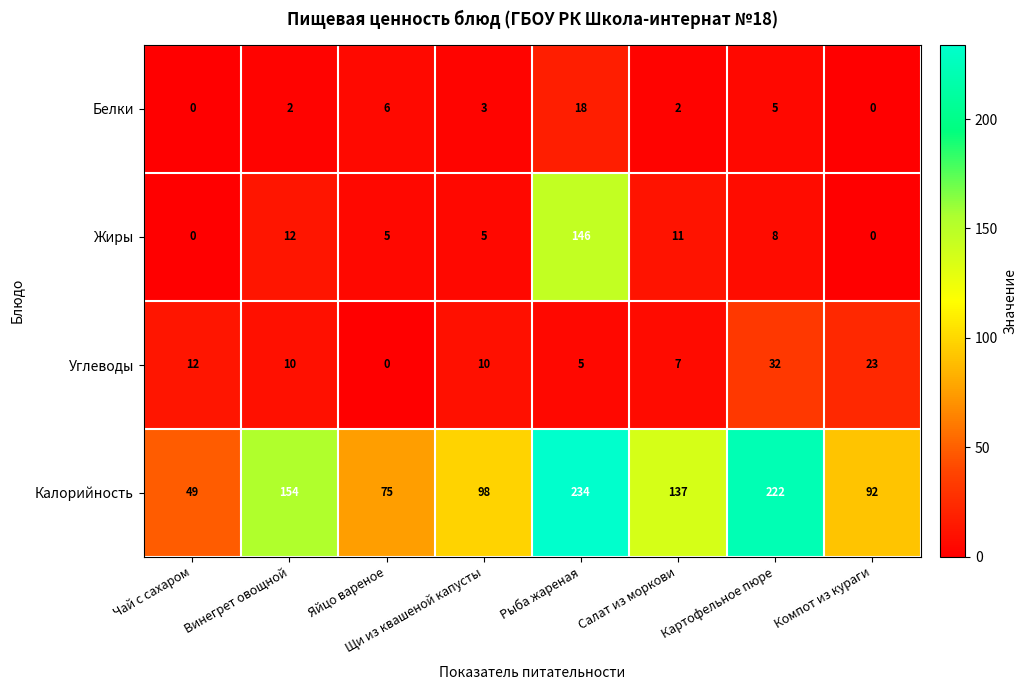

What is the sum of all Калорийность values?

1061